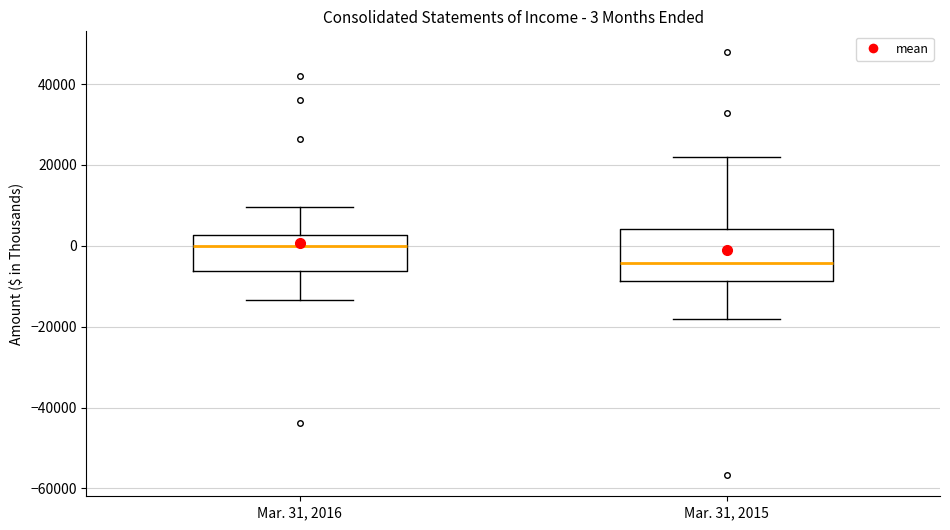

Which box is the tallest, from its lower edge to its upper edge?

Mar. 31, 2015